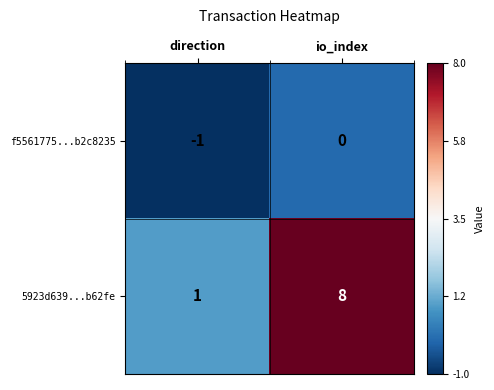

At which category is the sum across all series the highest?

io_index